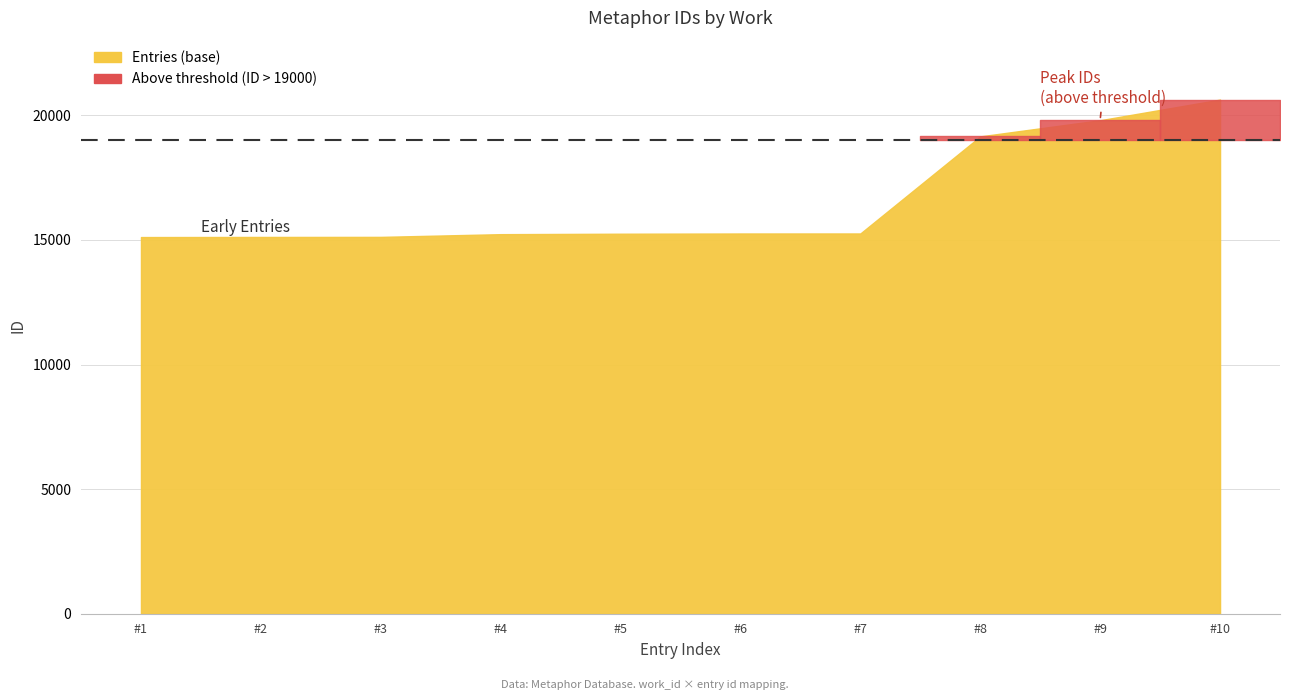

How many data points are above 15257?

4